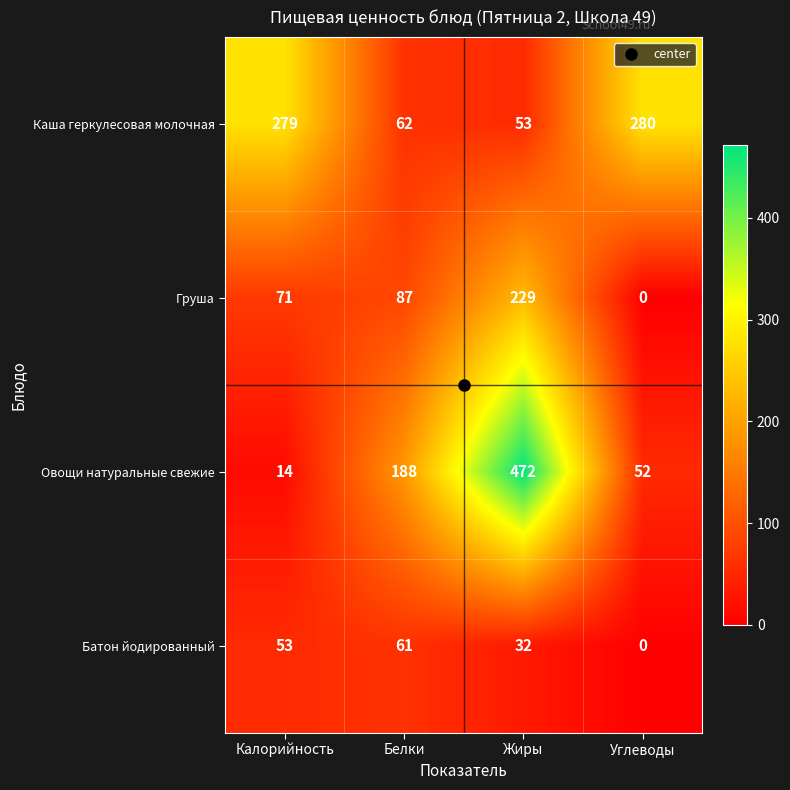

At which category does the chart reach its minimum across all series?

Углеводы